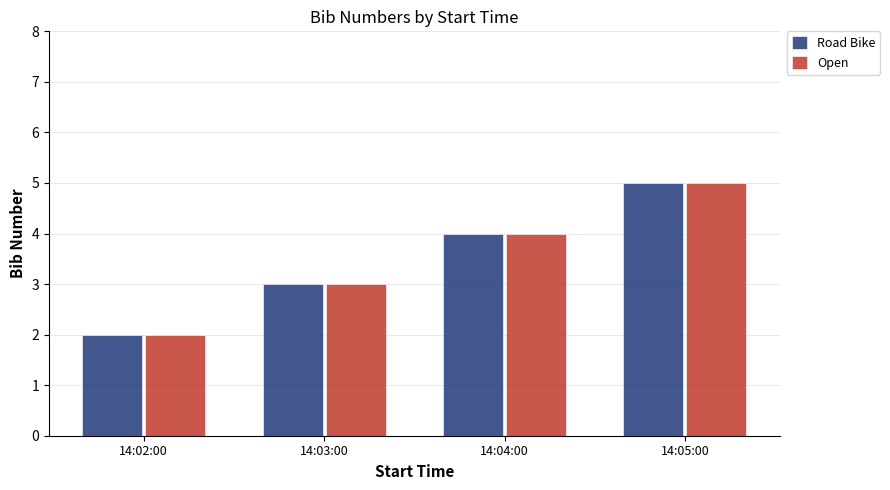

Count the number of categories in the chart.

4